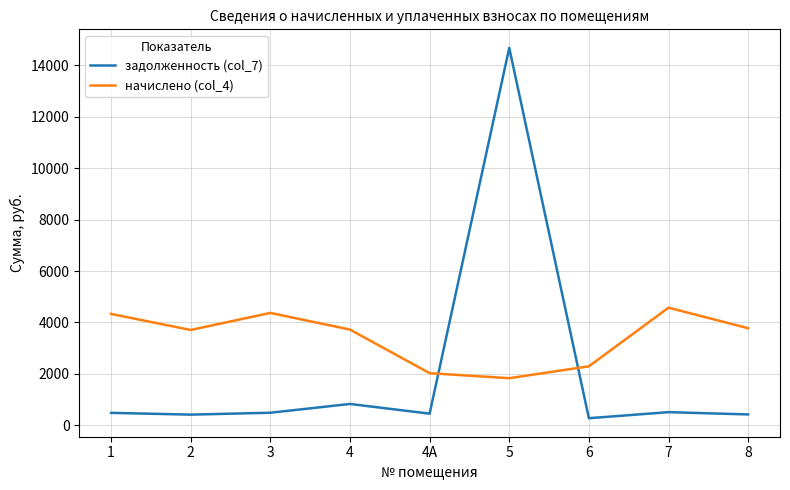

What is the approximate value of задолженность (col_7) at 1?

481.2